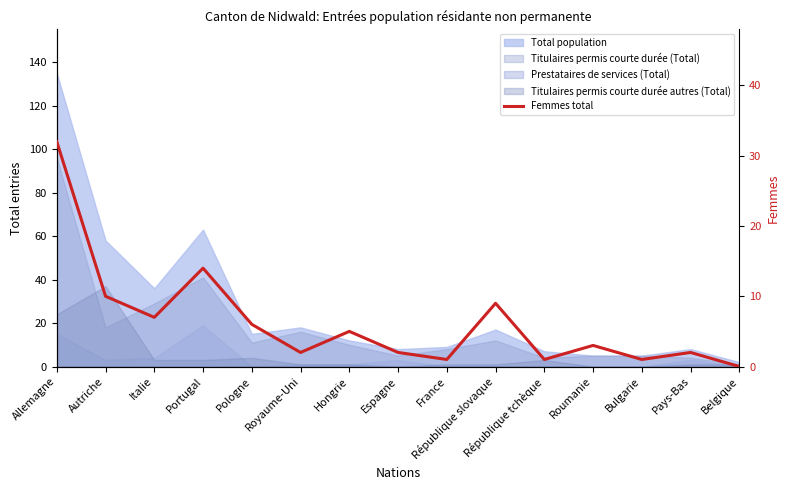

What is the sum of all values?

95